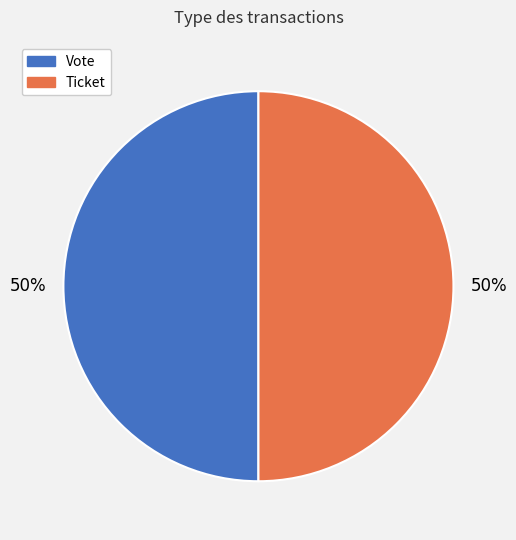

True or false: Vote accounts for 99% of the total.

False